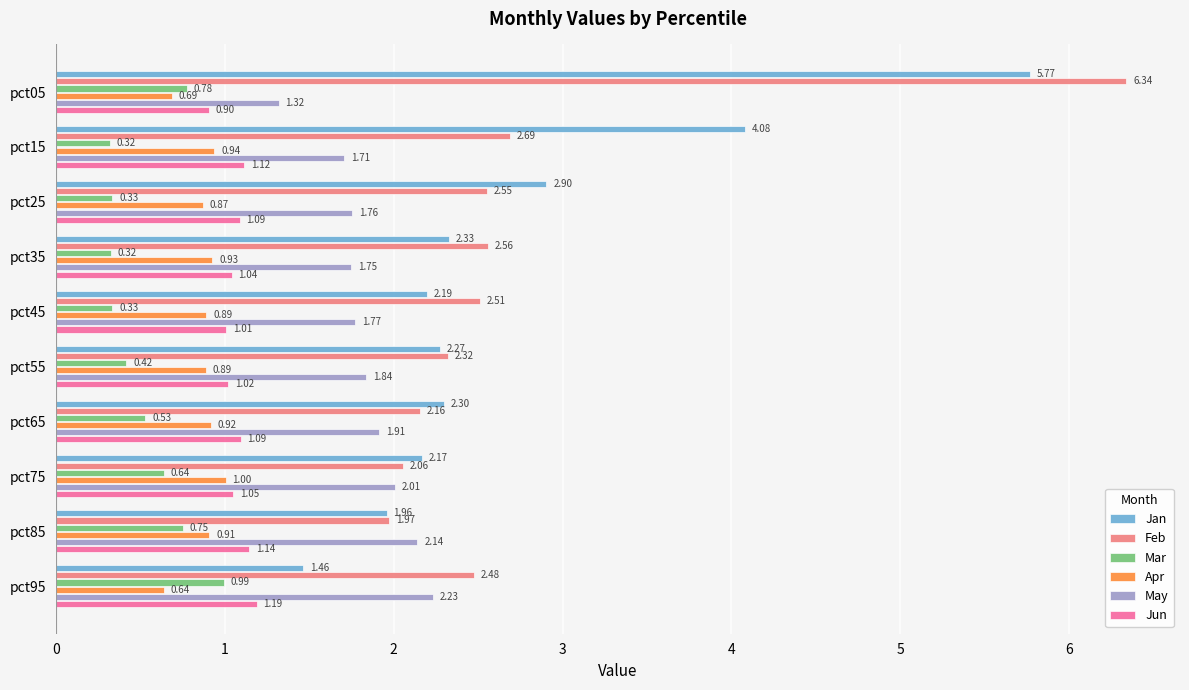

At how many categories does at least one series exceed 2?

10